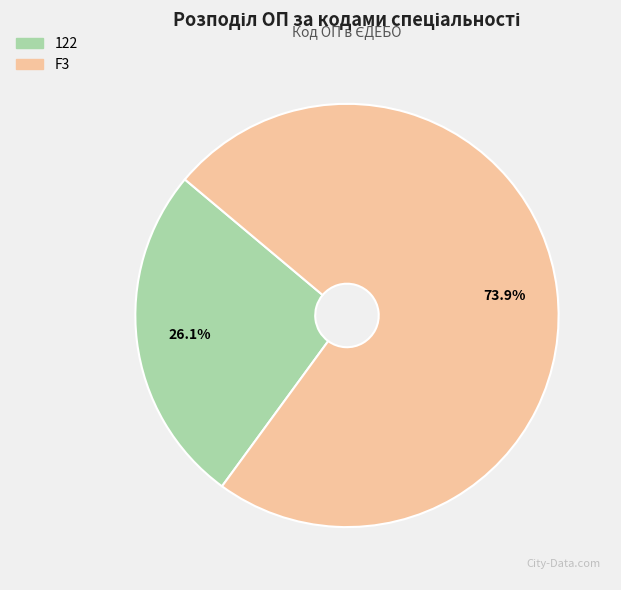

How many slices are in this pie chart?

2